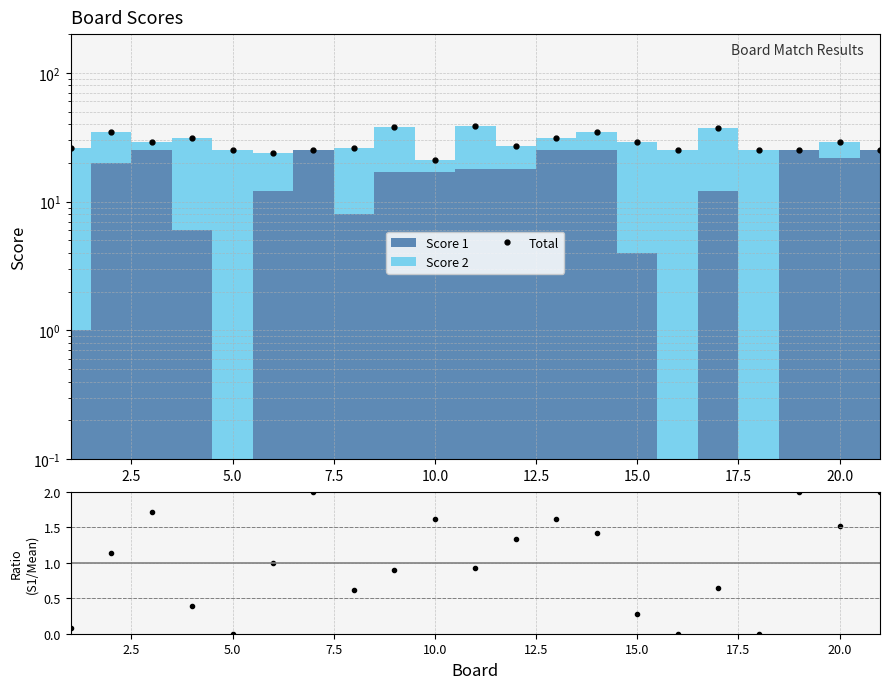

Count the number of categories in the chart.

21